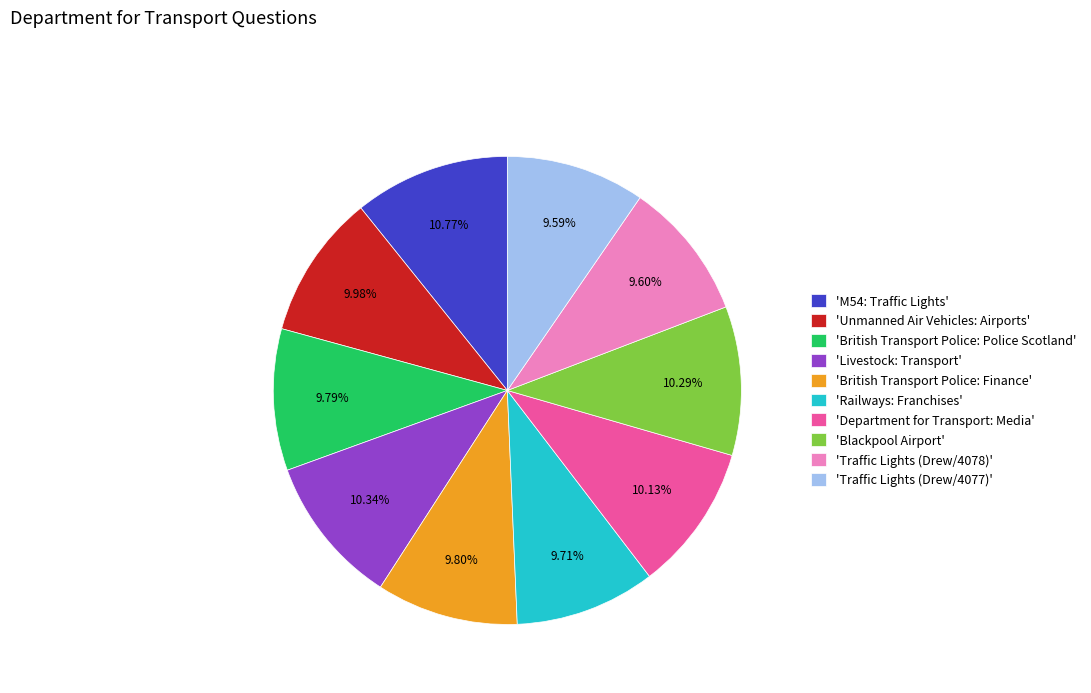

Which has a higher value, 'Livestock: Transport' or 'Traffic Lights (Drew/4077)'?

'Livestock: Transport'